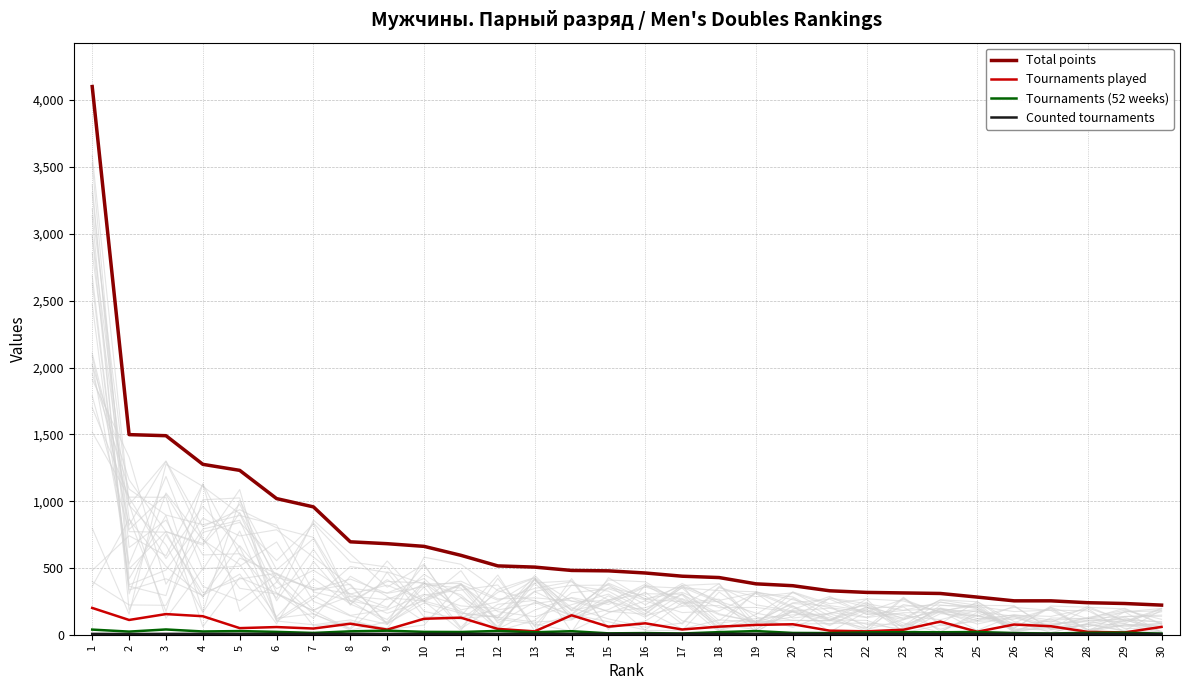

True or false: Tournaments played has a value of 82 at 20.

True